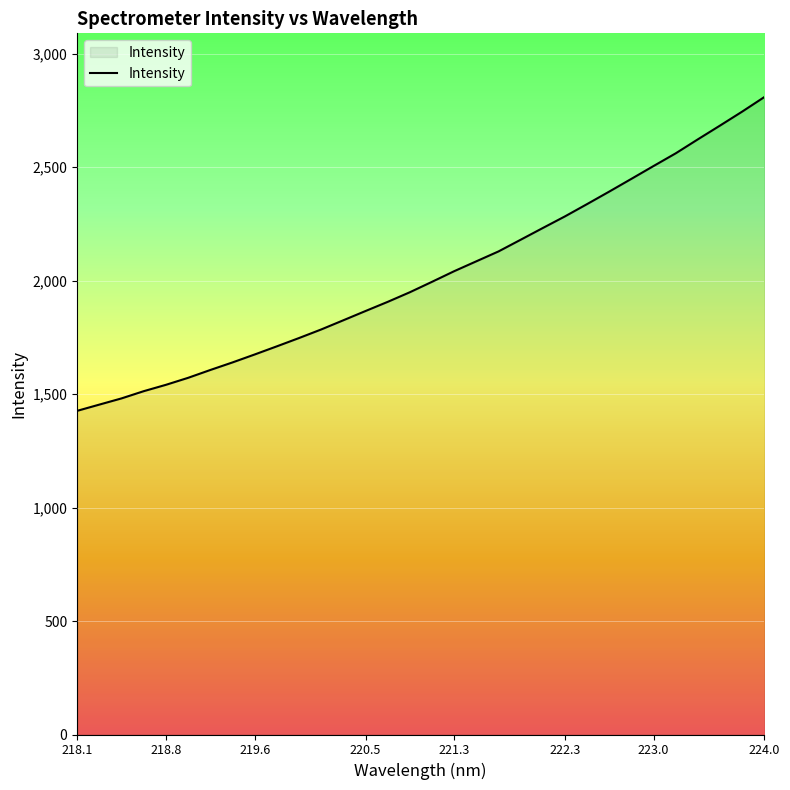

What is the smallest value displayed?

1426.3